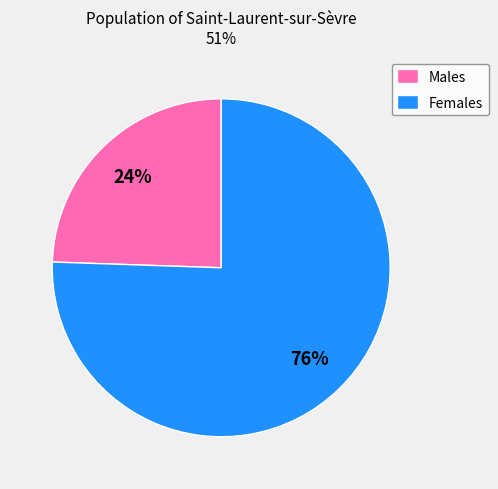

To the nearest percent, what is the average slice percentage?

50%